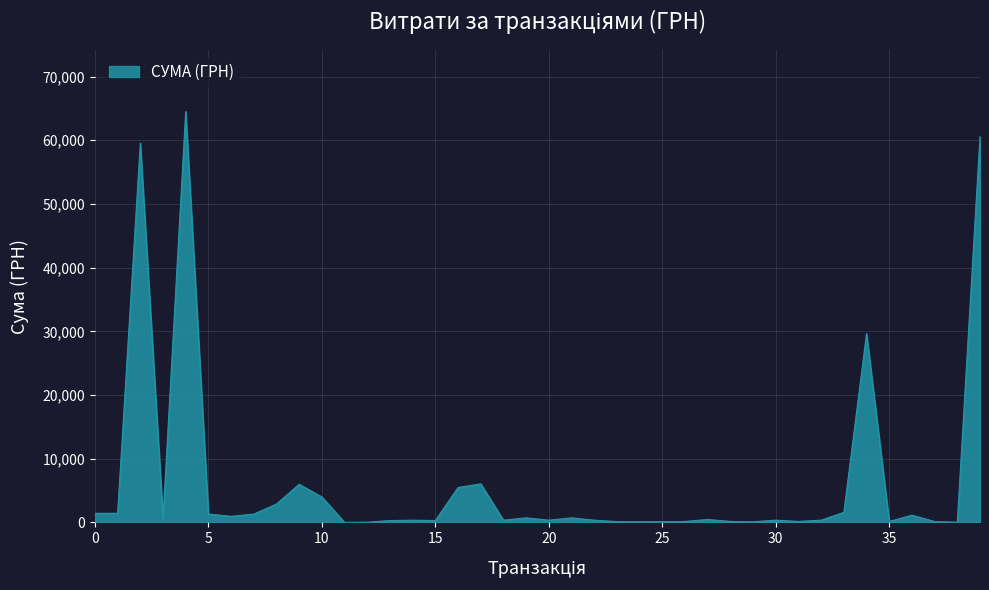

What is the greatest value displayed?

64497.0